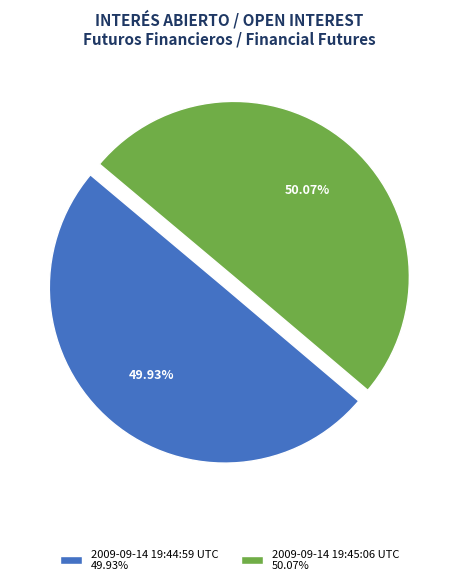

Count the number of slices in the pie.

2